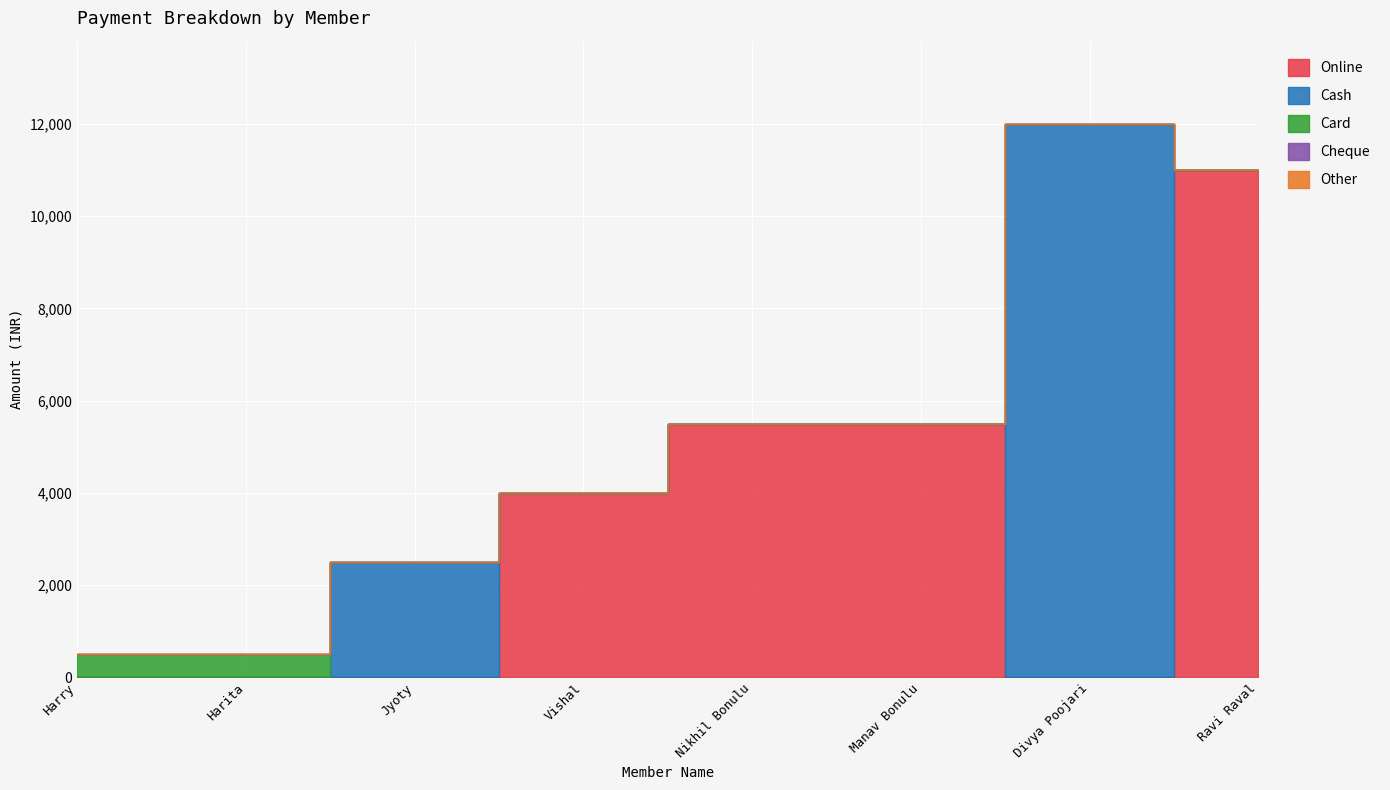

True or false: Cheque has a value of 0 at Manav Bonulu.

True